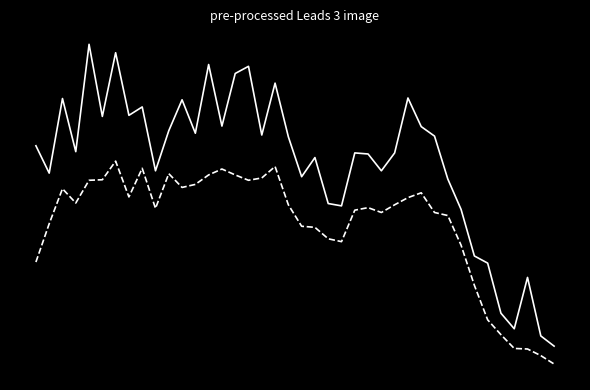

What is the label of the 9th point from the right?

31